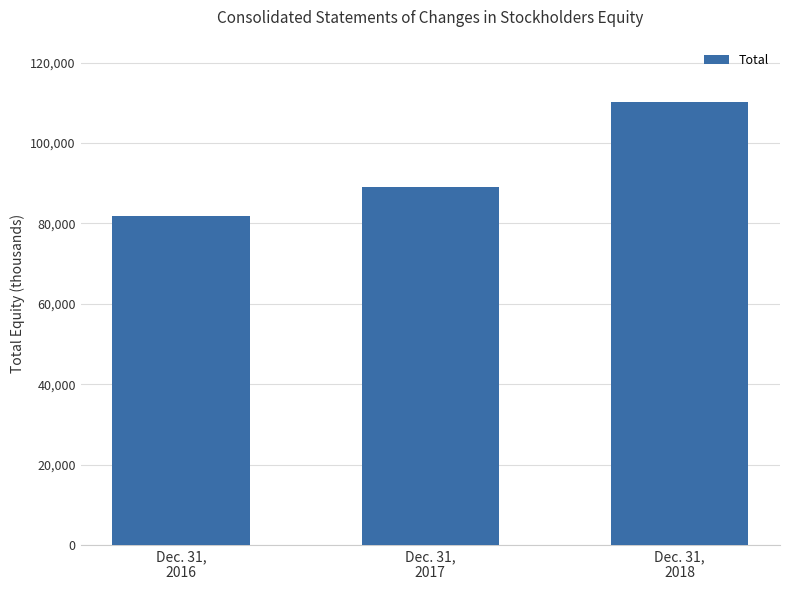

List the labels in order of value, largest first.

Dec. 31,
2018, Dec. 31,
2017, Dec. 31,
2016